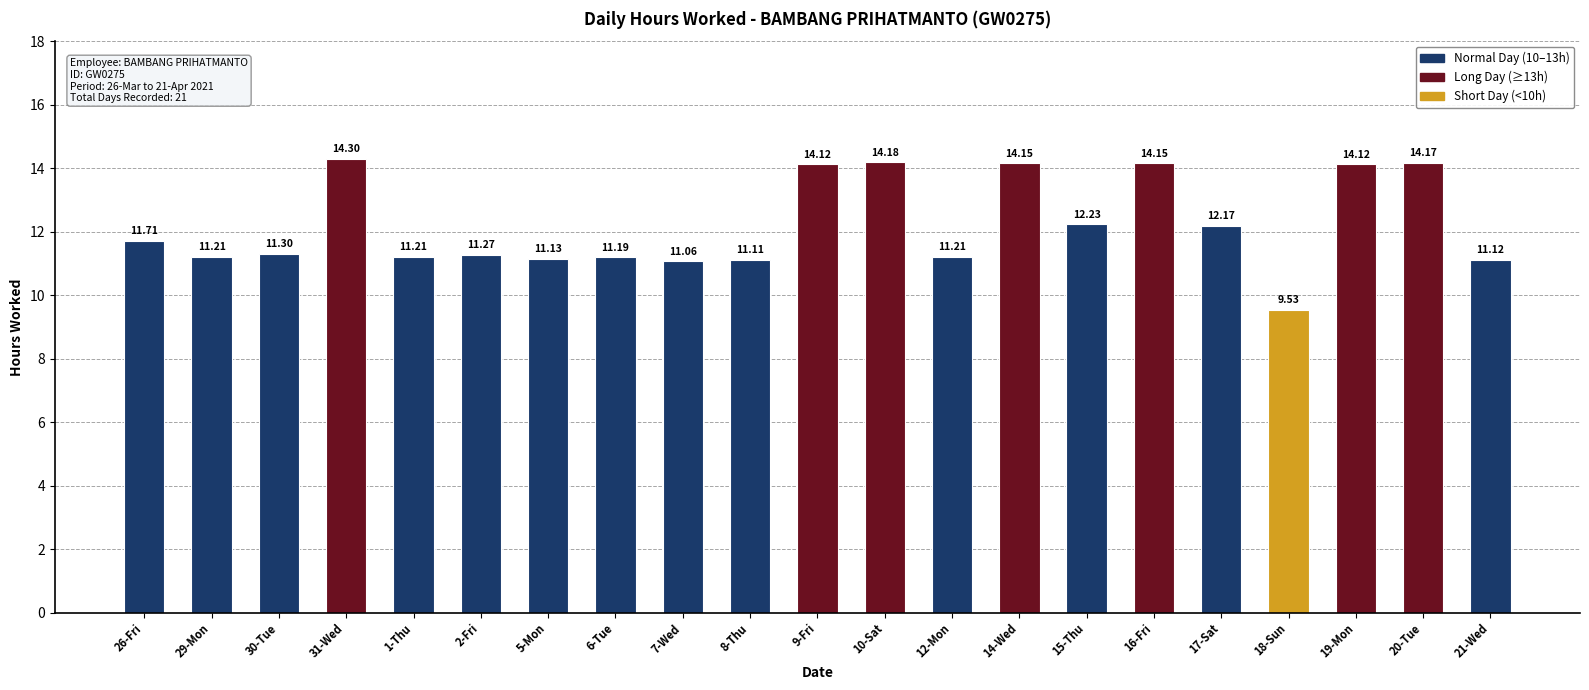

Approximately how many times larger is the value at 29-Mon compared to 15-Thu?

0.9